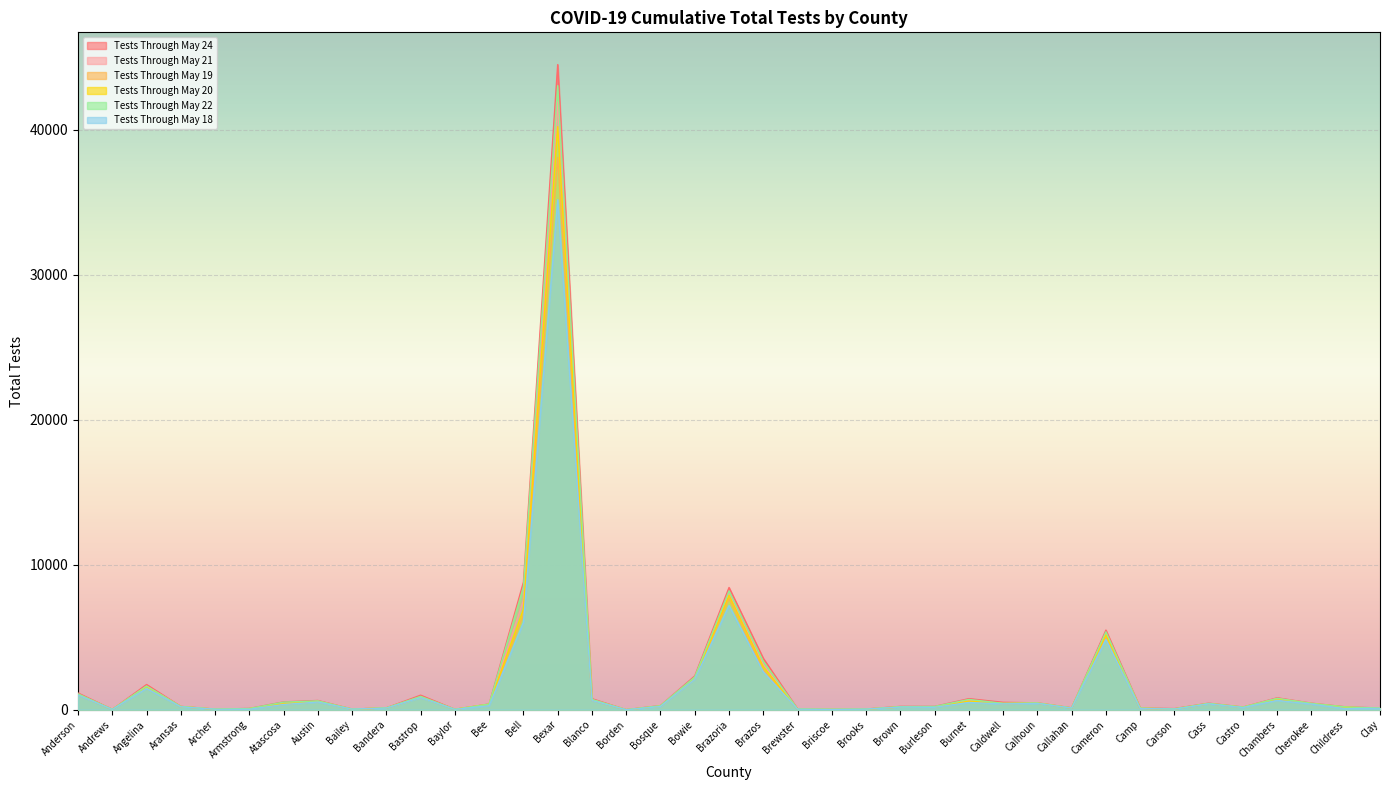

Read the Tests Through May 22 value at Bandera.

125